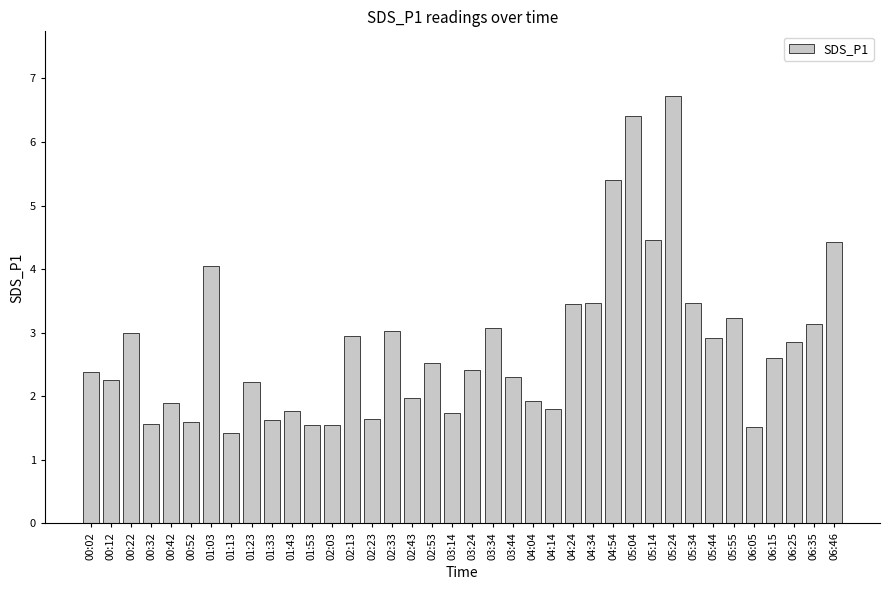

Which label corresponds to the largest value in the chart?

05:24